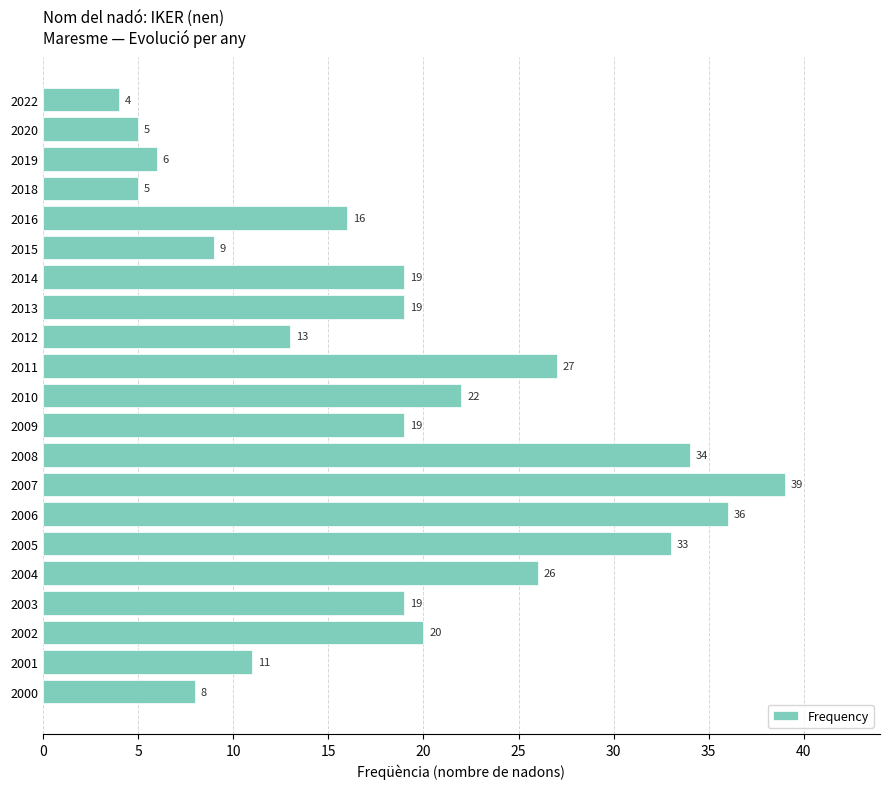

What is the approximate value at 2009, to the nearest 10?

20